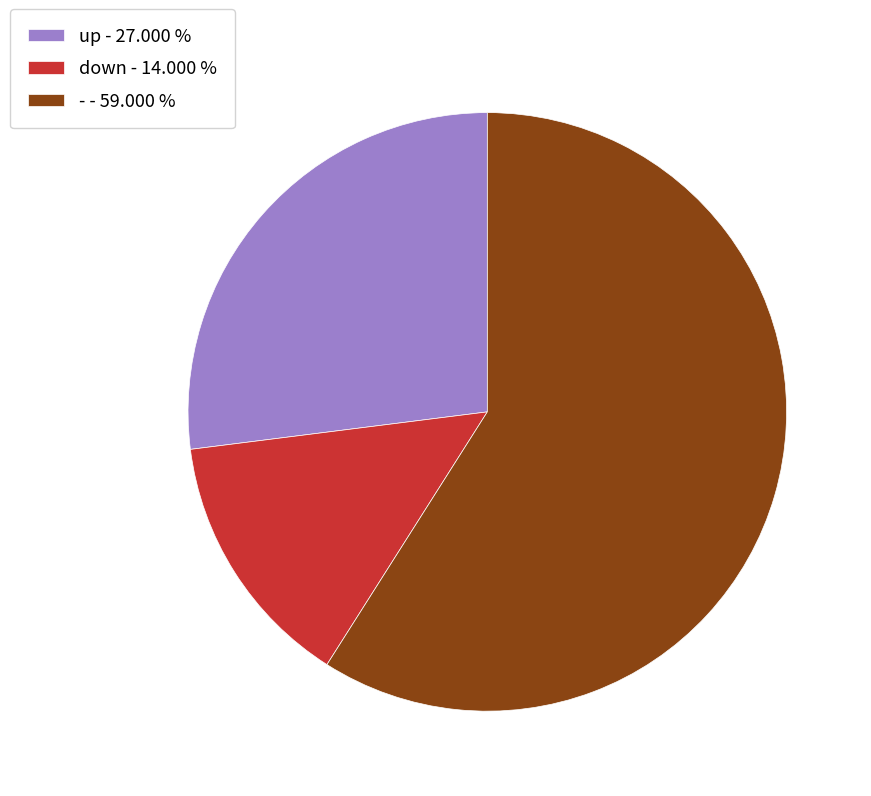

Is the sum of down - 14.000 % and up - 27.000 % greater than half?

No